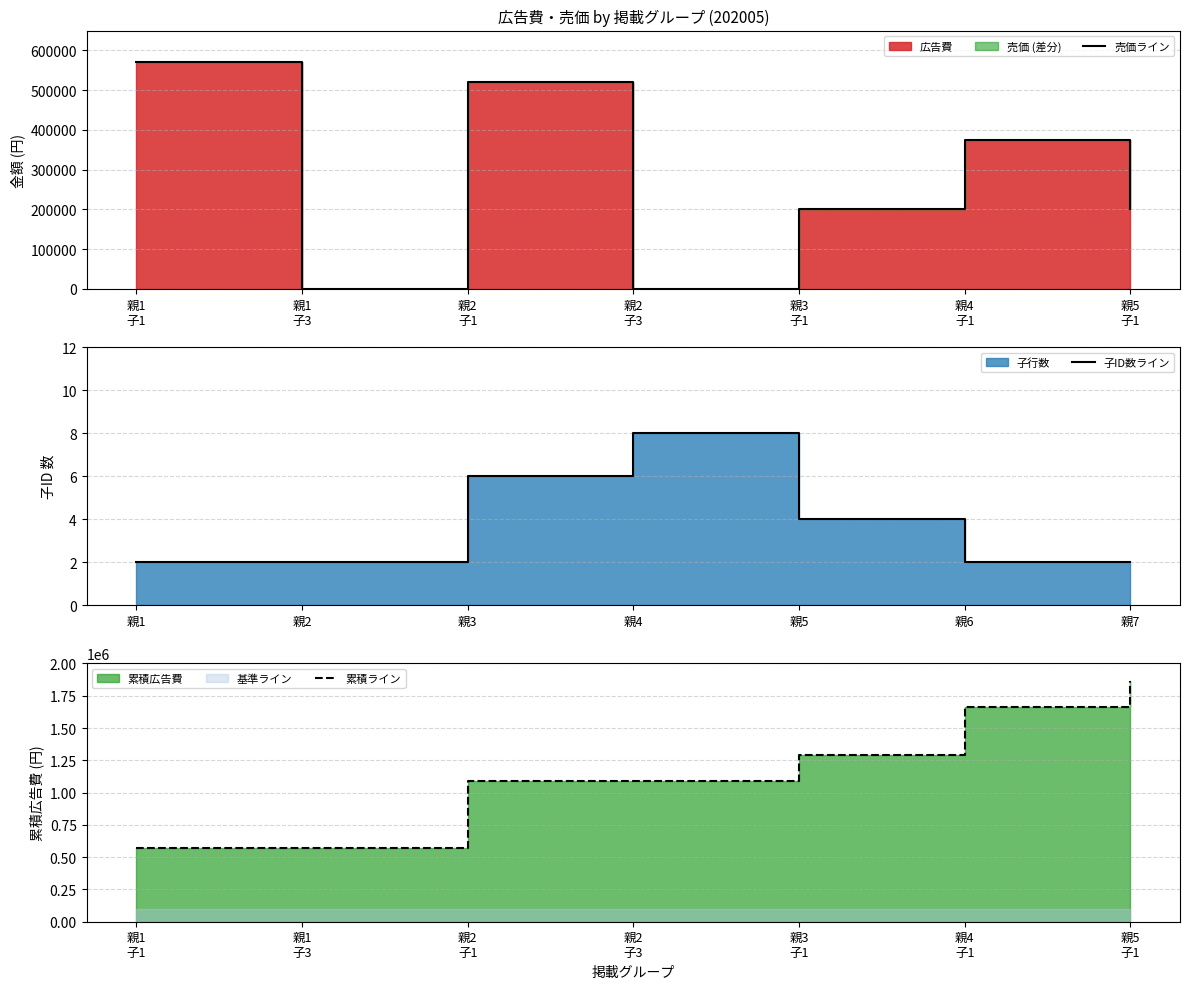

How many lines are shown in the chart?

3